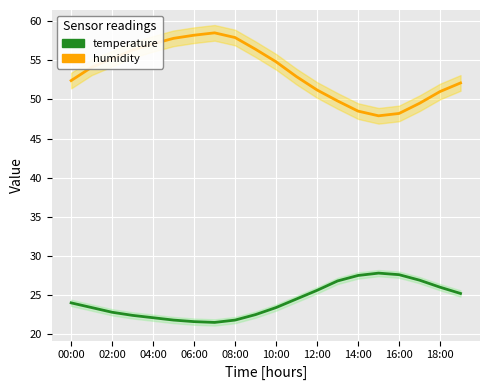

At 06:00, list the series in order from largest to smallest.

humidity, temperature